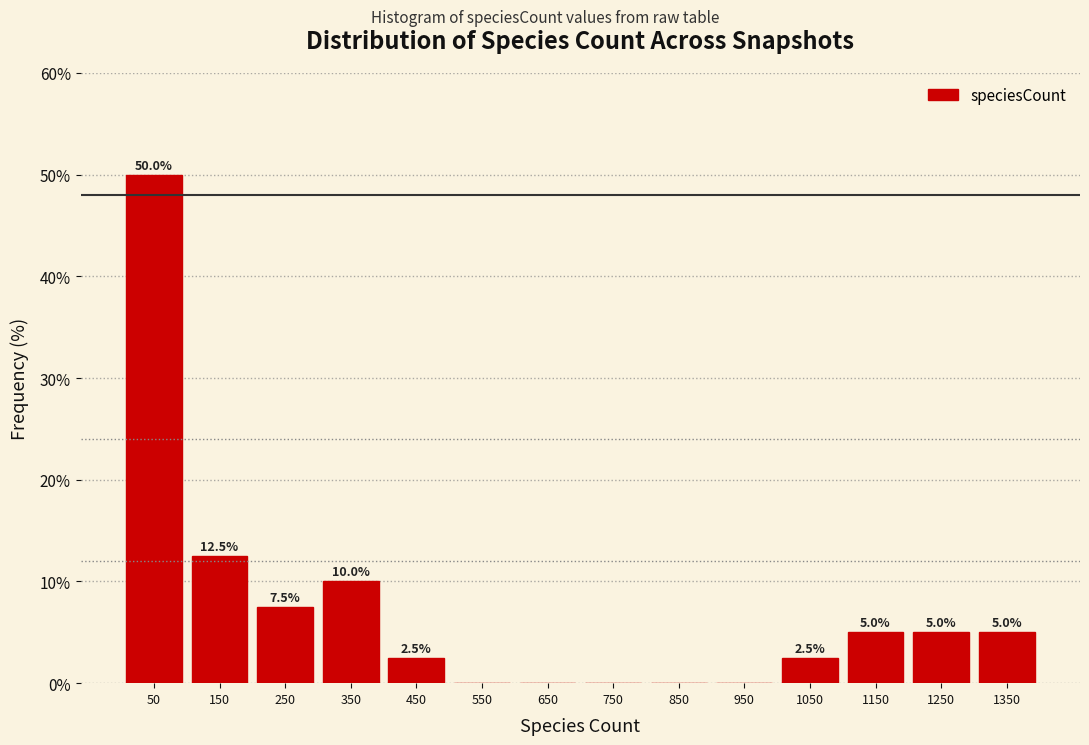

Which range on the x-axis has the tallest bar?

0 to 100